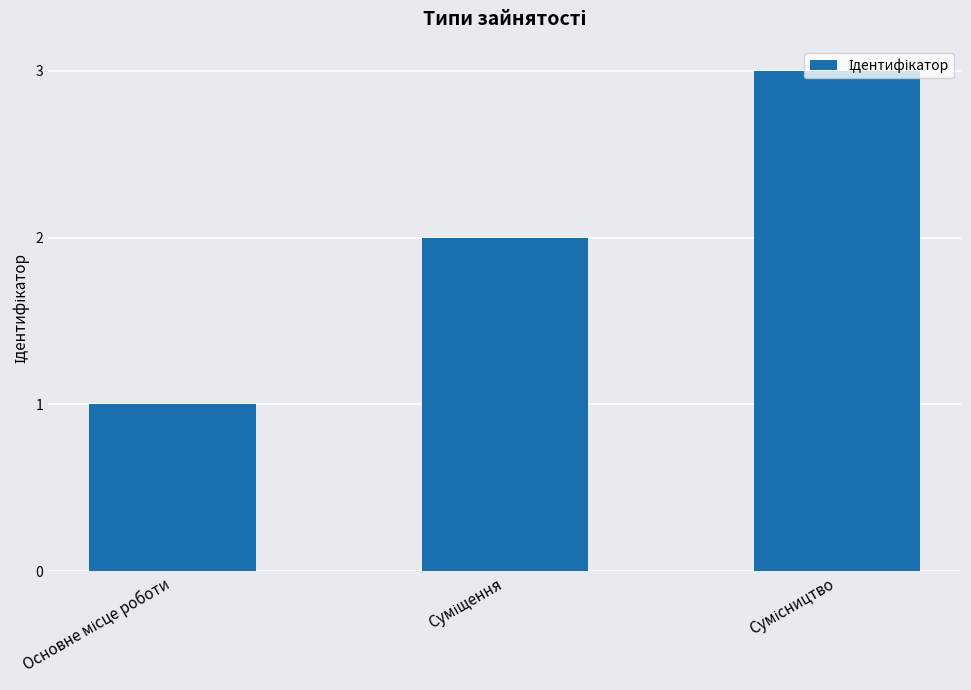

What is the average value?

2